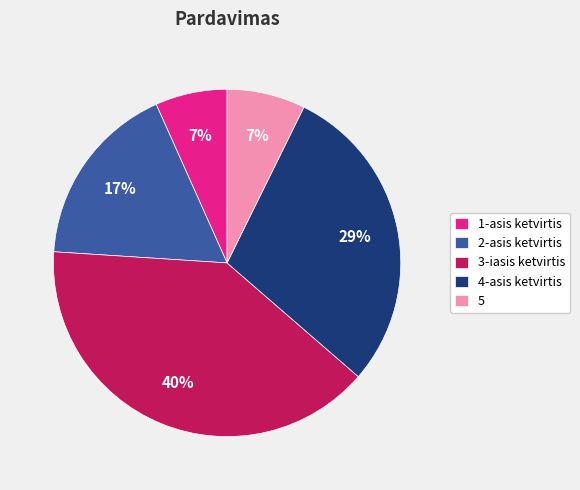

Between 2-asis ketvirtis and 5, which is larger?

2-asis ketvirtis